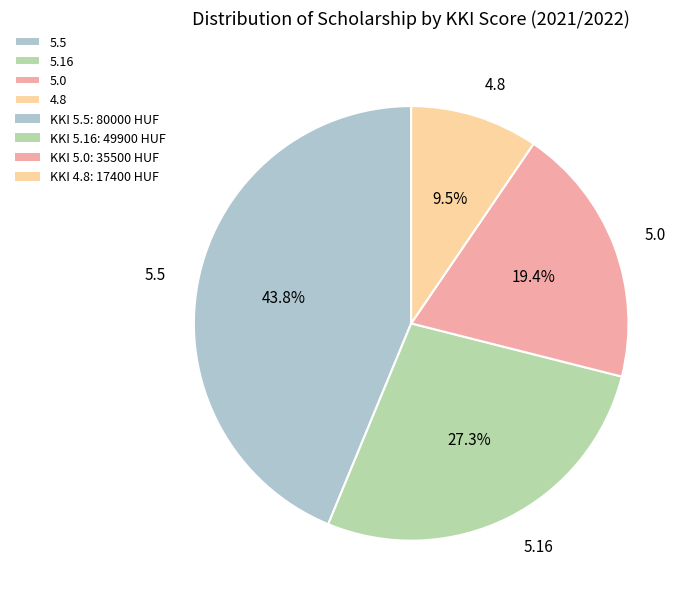

Approximately how many times larger is the value at 5.0 compared to 5.5?

0.4